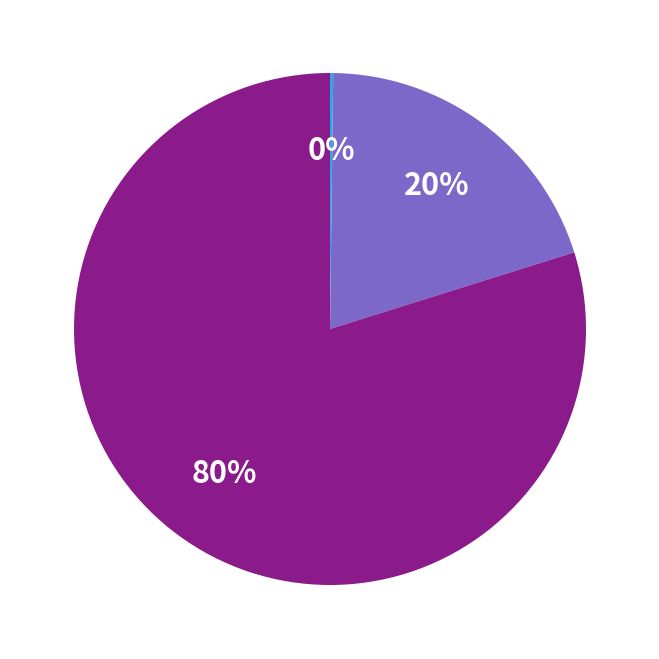

To the nearest percent, what is the average slice percentage?

33%